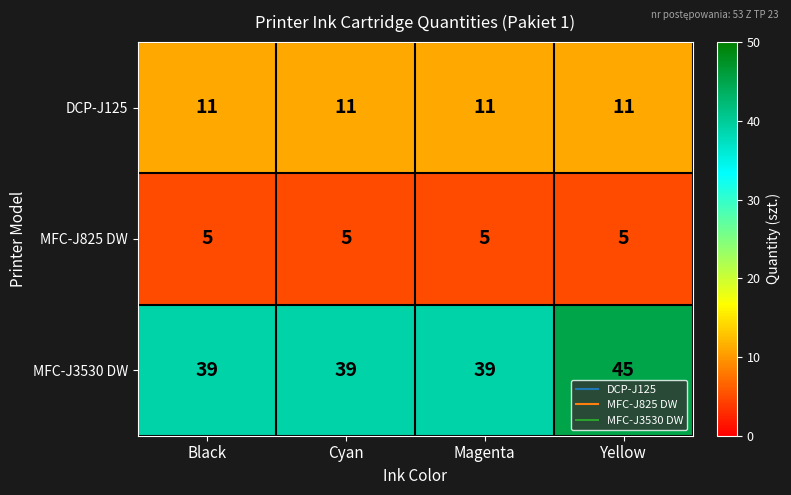

What value does the MFC-J825 DW series have at Magenta?

5